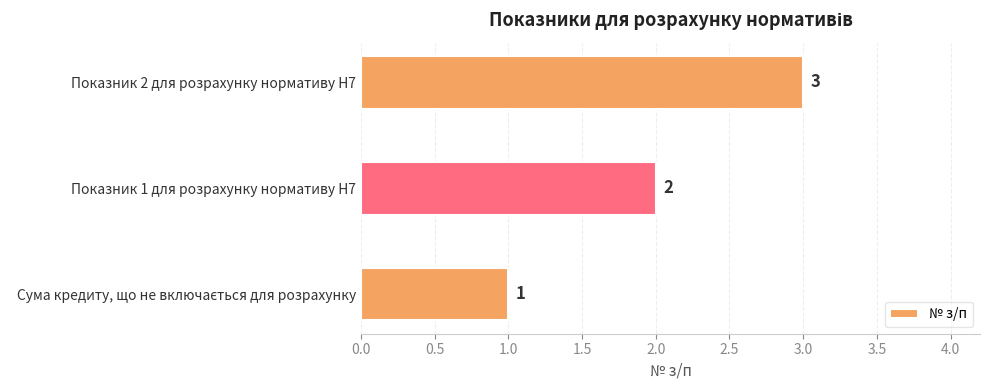

The chart shows a value of 3 at Показник 2 для розрахунку нормативу Н7. True or false?

True